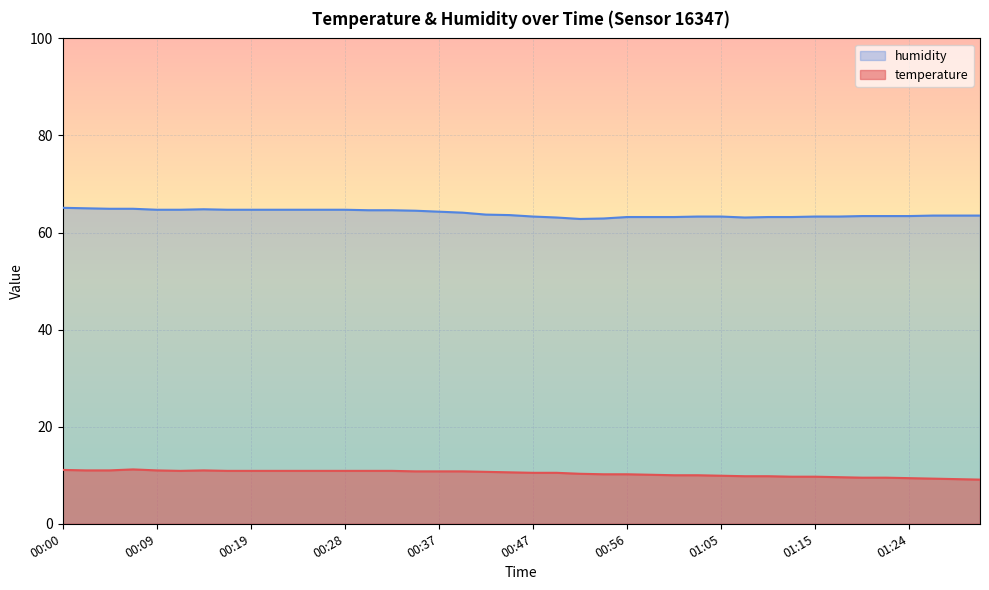

True or false: humidity and temperature intersect in this chart.

False